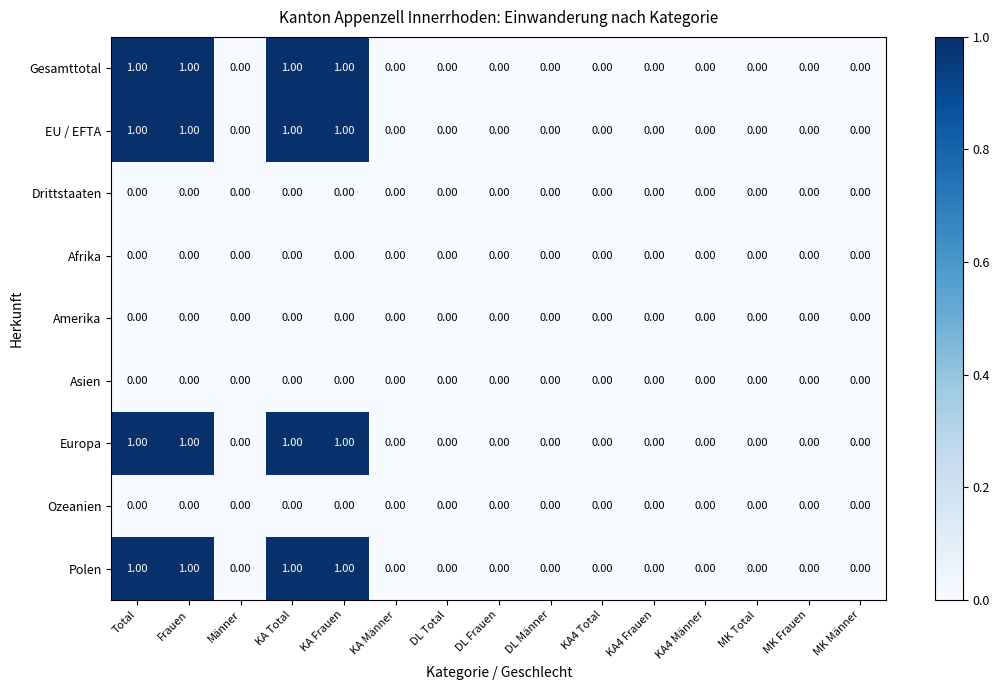

What is the sum of all Polen values?

4